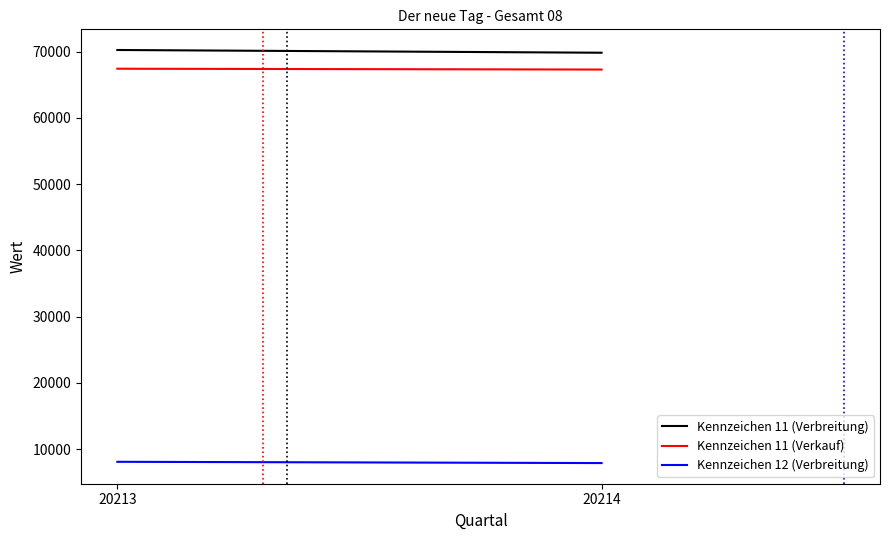

Does the chart have visible grid lines?

No